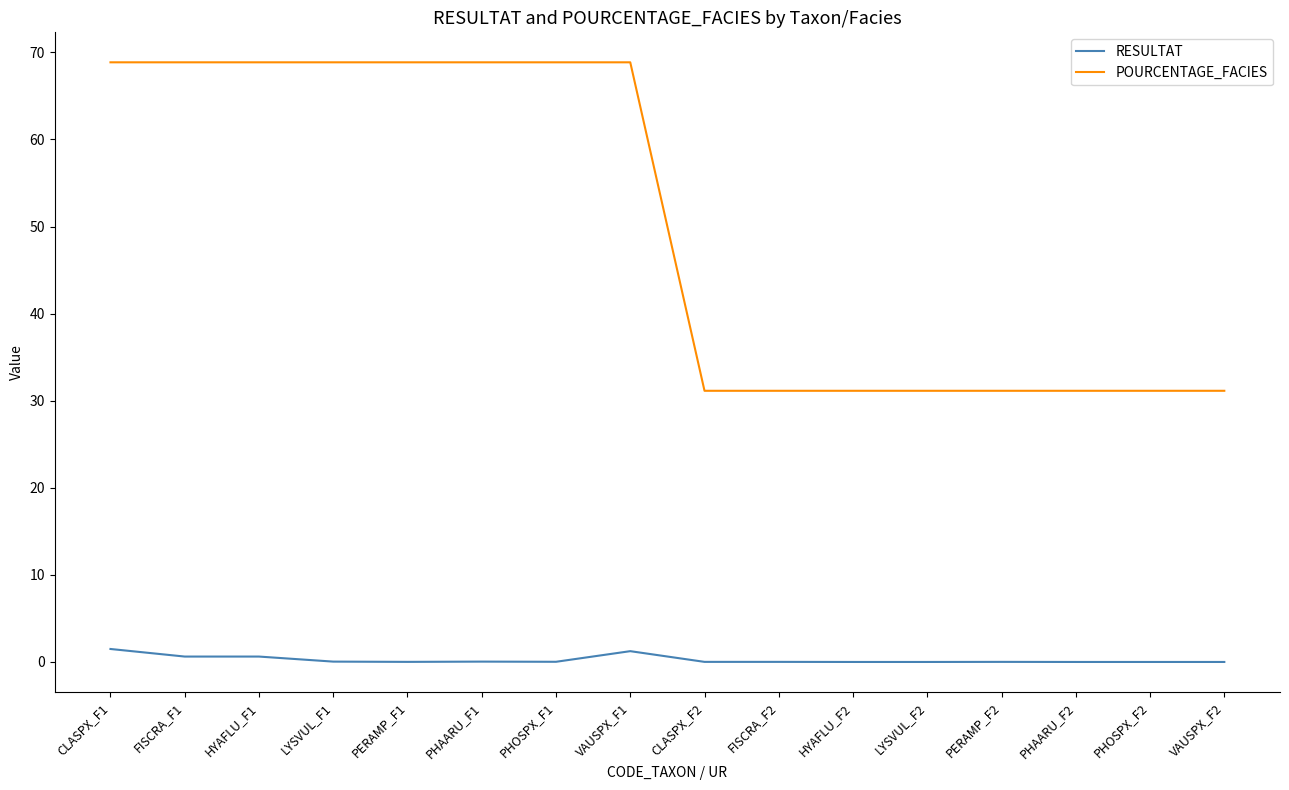

Rank the series by their maximum value, from highest to lowest.

POURCENTAGE_FACIES, RESULTAT